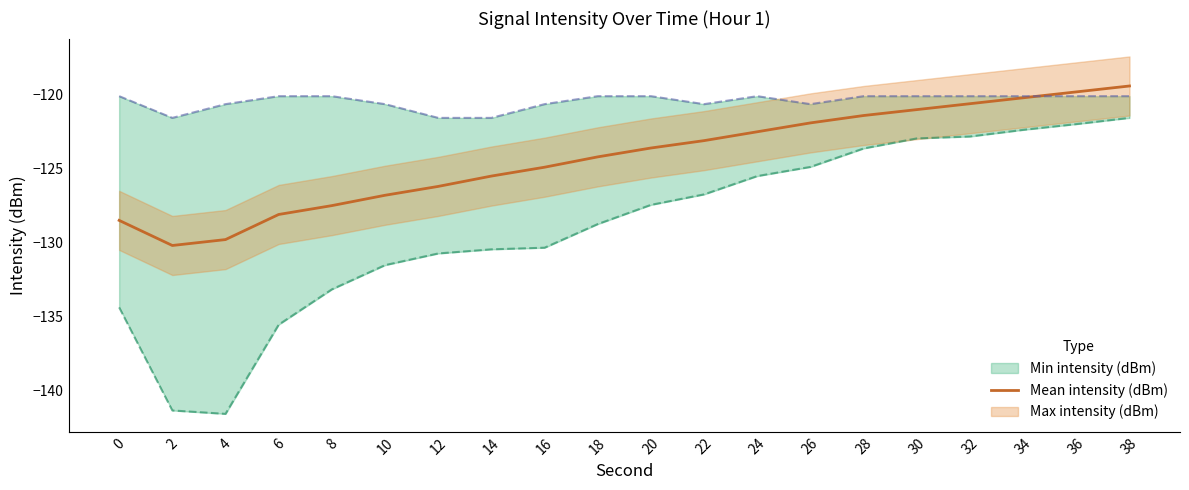

What is the average value?

-124.3